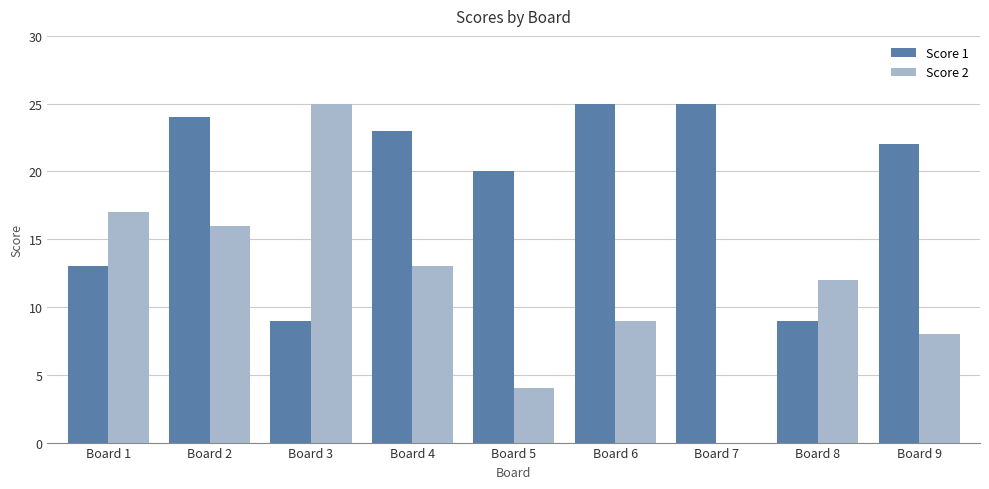

Where does the Score 1 series first go above 22?

Board 2